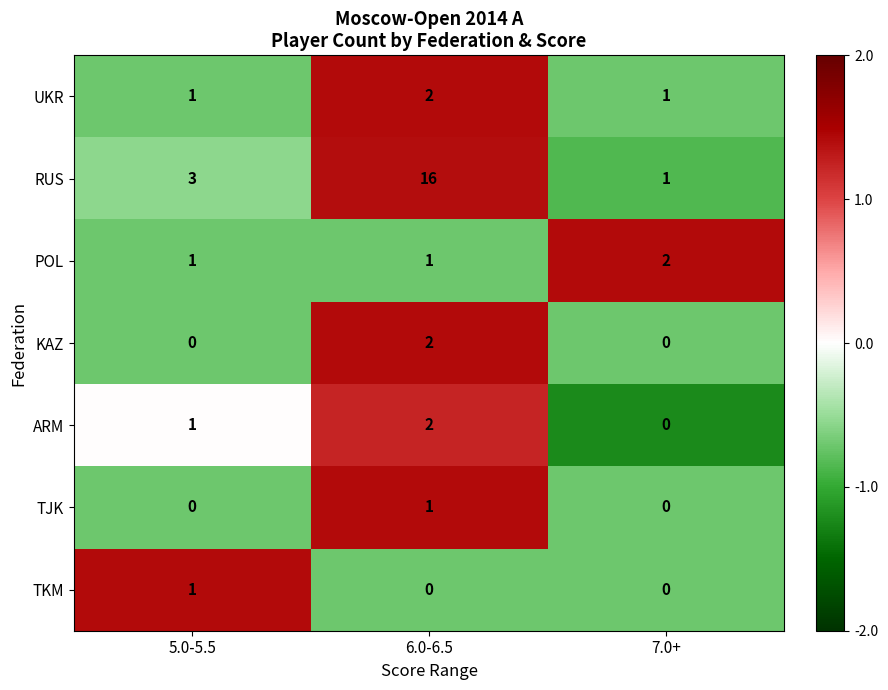

Reading right to left, what are all the values shown in this chart?

UKR: 7.0+=1	6.0-6.5=2	5.0-5.5=1
RUS: 7.0+=1	6.0-6.5=16	5.0-5.5=3
POL: 7.0+=2	6.0-6.5=1	5.0-5.5=1
KAZ: 7.0+=0	6.0-6.5=2	5.0-5.5=0
ARM: 7.0+=0	6.0-6.5=2	5.0-5.5=1
TJK: 7.0+=0	6.0-6.5=1	5.0-5.5=0
TKM: 7.0+=0	6.0-6.5=0	5.0-5.5=1